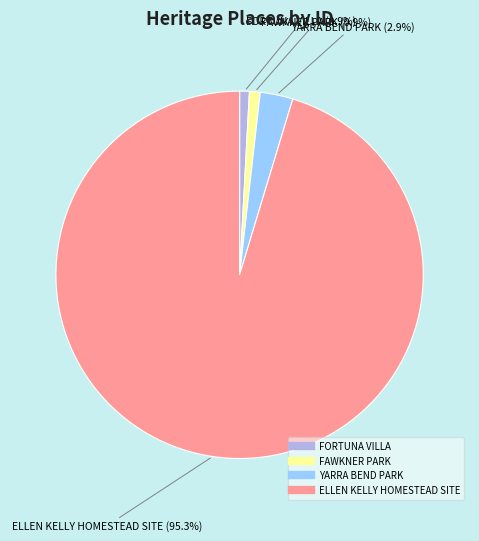

To the nearest percent, what portion does FORTUNA VILLA represent?

1%